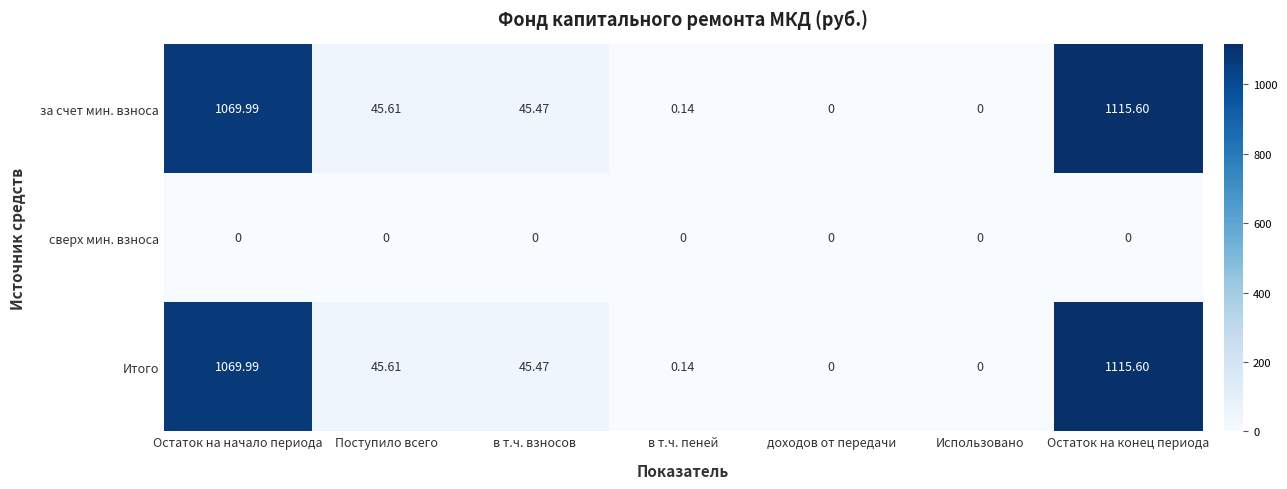

Which series changed the most between в т.ч. взносов and в т.ч. пеней?

за счет мин. взноса